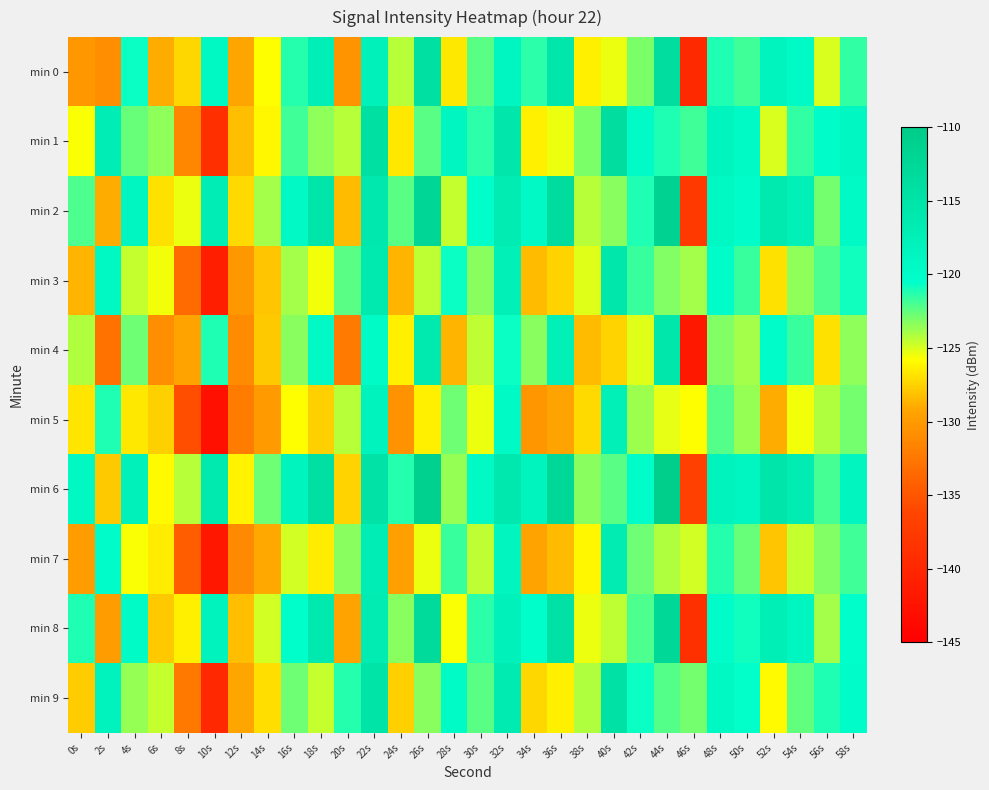

At which category is the sum across all series the highest?

22s